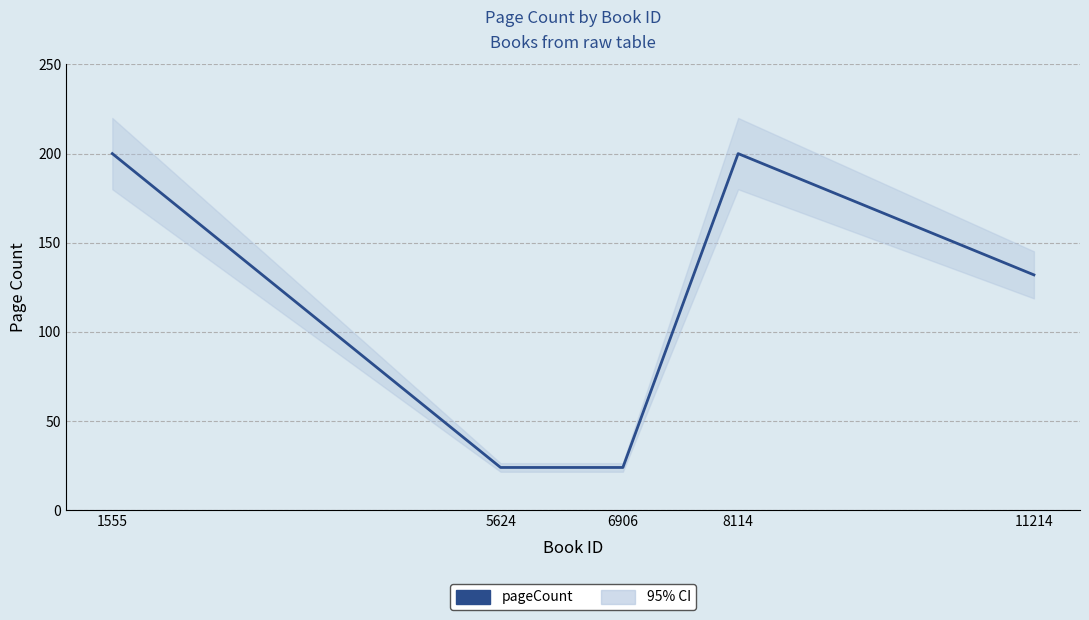

The chart shows a value of 200 at 8114. True or false?

True